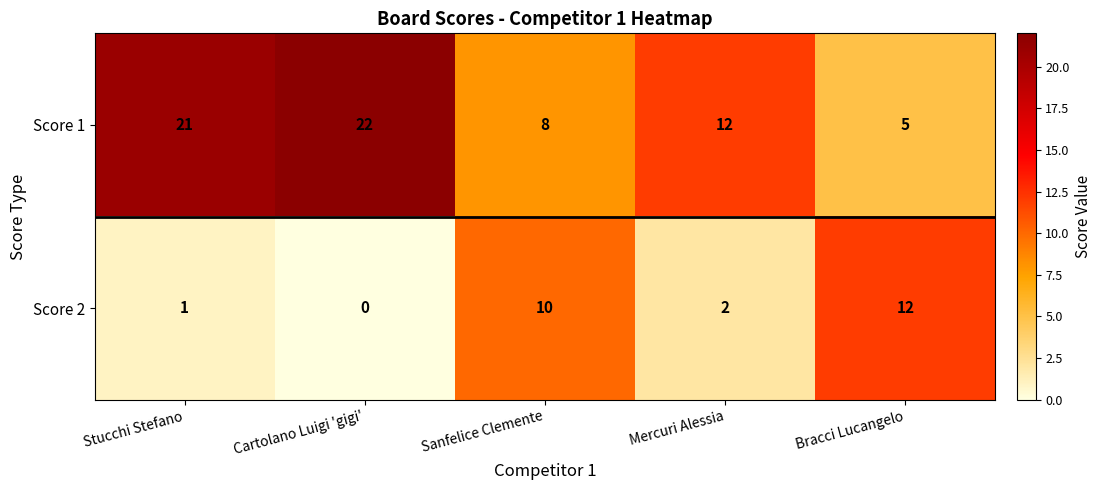

At which label does Score 2 first exceed 2?

Sanfelice Clemente